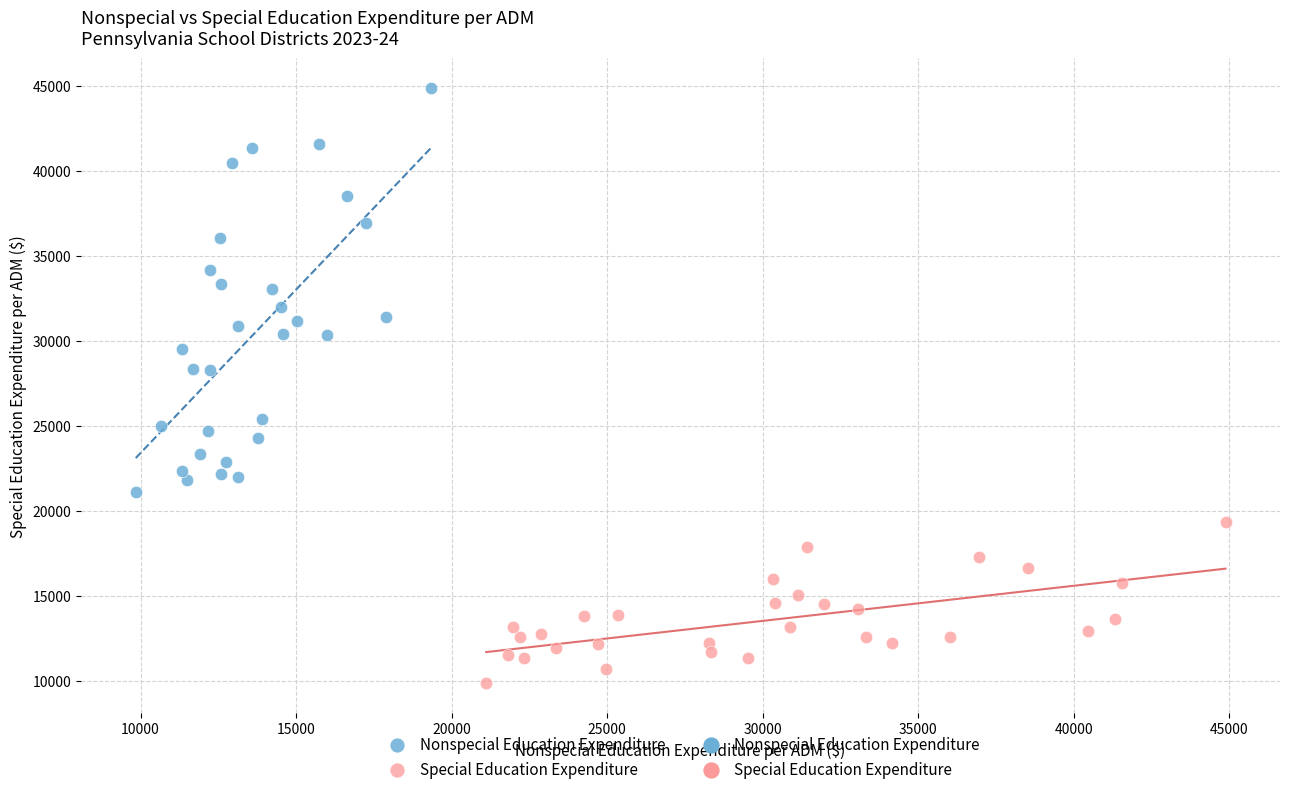

Which series reaches the maximum Y coordinate?

Nonspecial Education Expenditure